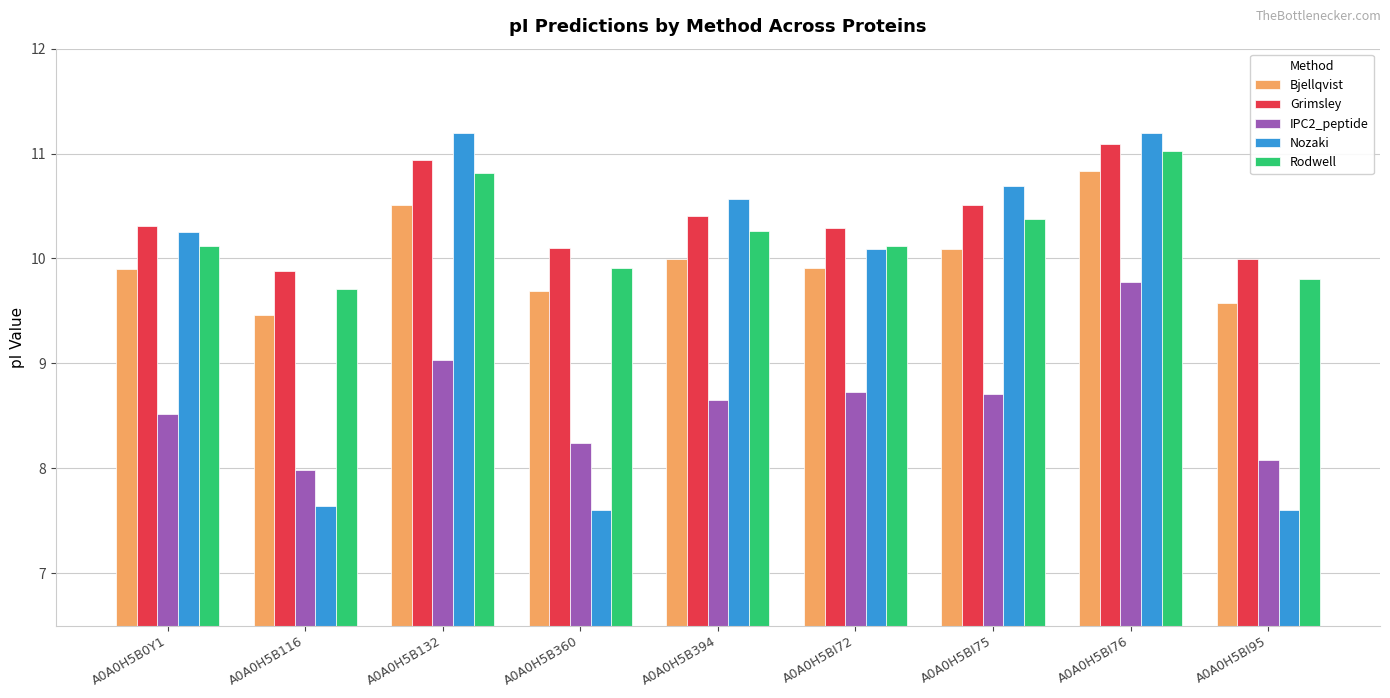

Reading left to right, what are all the values shown in this chart?

Bjellqvist: 9.9	9.5	10.5	9.7	10.0	9.9	10.1	10.8	9.6
Grimsley: 10.3	9.9	10.9	10.1	10.4	10.3	10.5	11.1	10.0
IPC2_peptide: 8.5	8.0	9.0	8.2	8.7	8.7	8.7	9.8	8.1
Nozaki: 10.2	7.6	11.2	7.6	10.6	10.1	10.7	11.2	7.6
Rodwell: 10.1	9.7	10.8	9.9	10.3	10.1	10.4	11.0	9.8